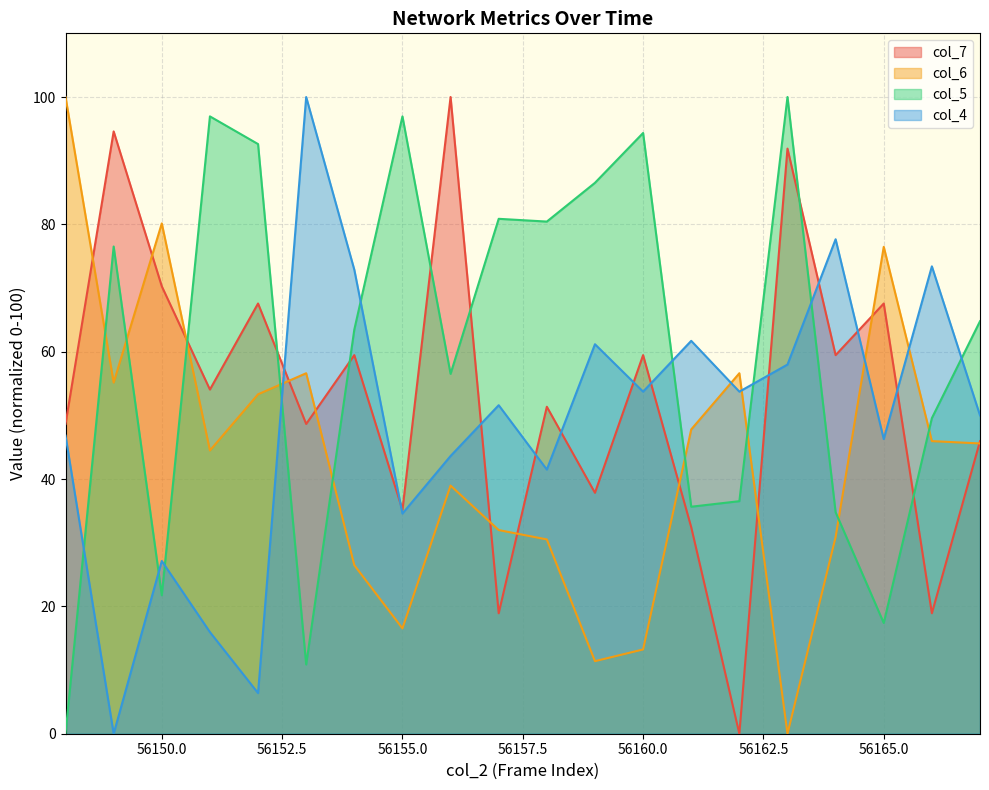

In col_5, how many points are higher than both neighbors (excluding endpoints)?

6